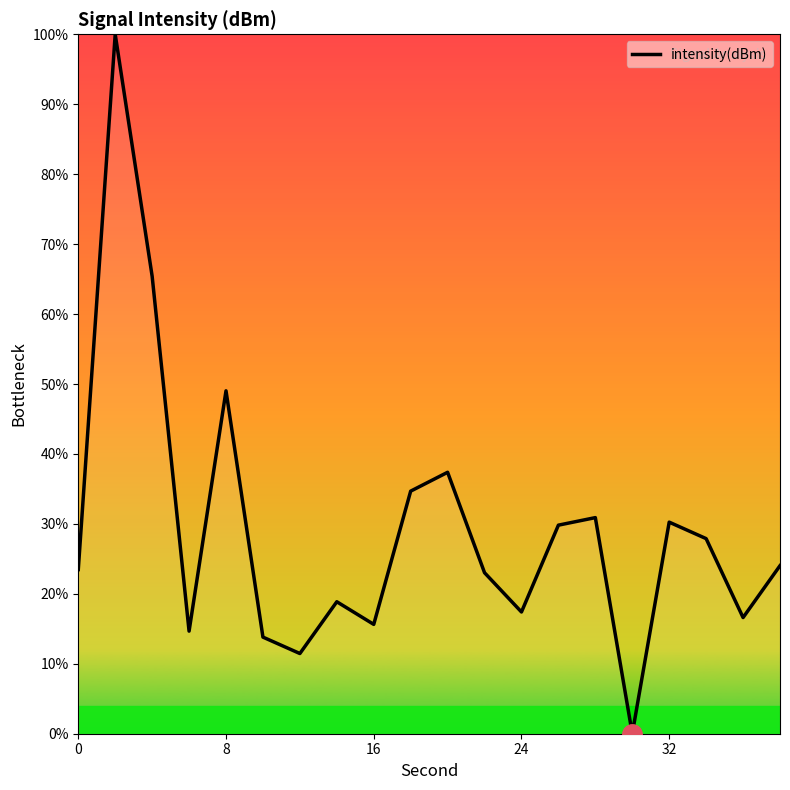

How many interior local valleys (lower than both neighbors) does the data have?

6